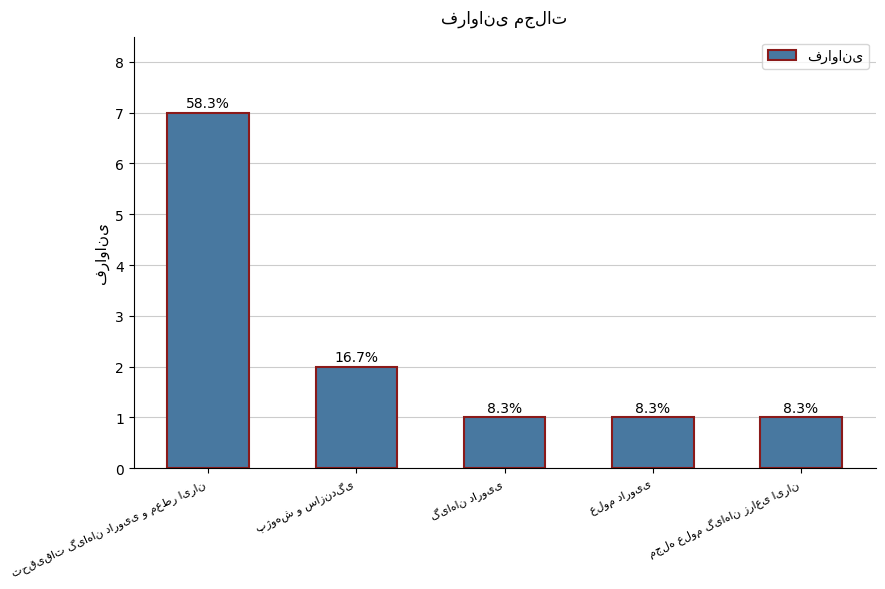

Does the chart contain any negative values?

No